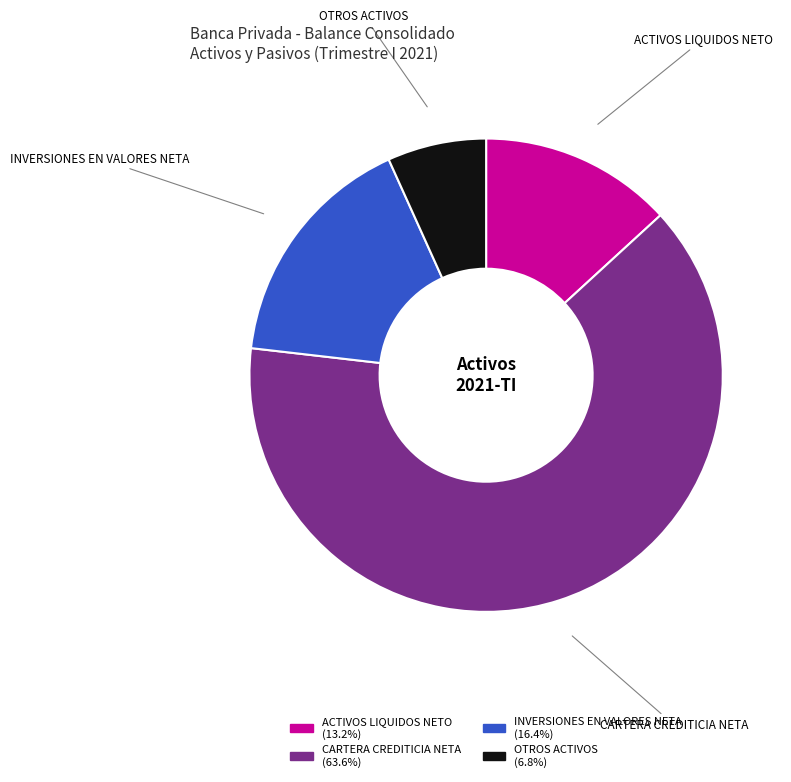

What is the smallest slice in the pie chart?

OTROS ACTIVOS